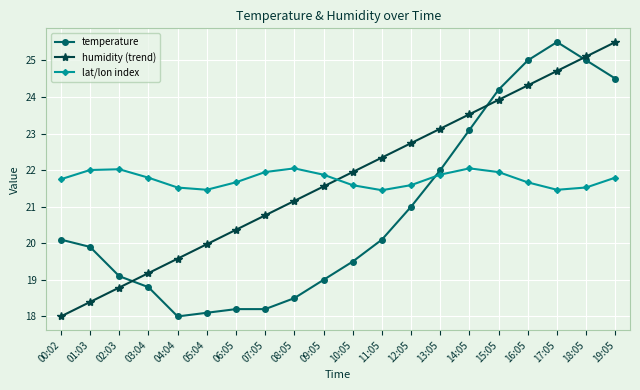

True or false: lat/lon index has more than 2 interior local peaks.

True